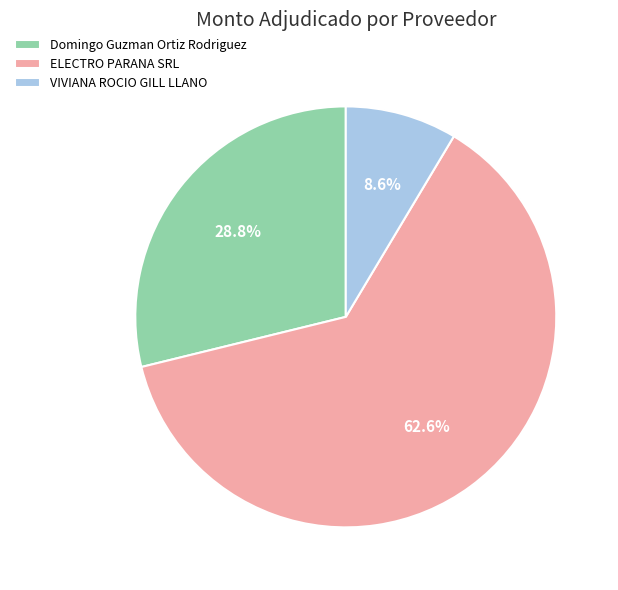

True or false: ELECTRO PARANA SRL accounts for 63% of the total.

True